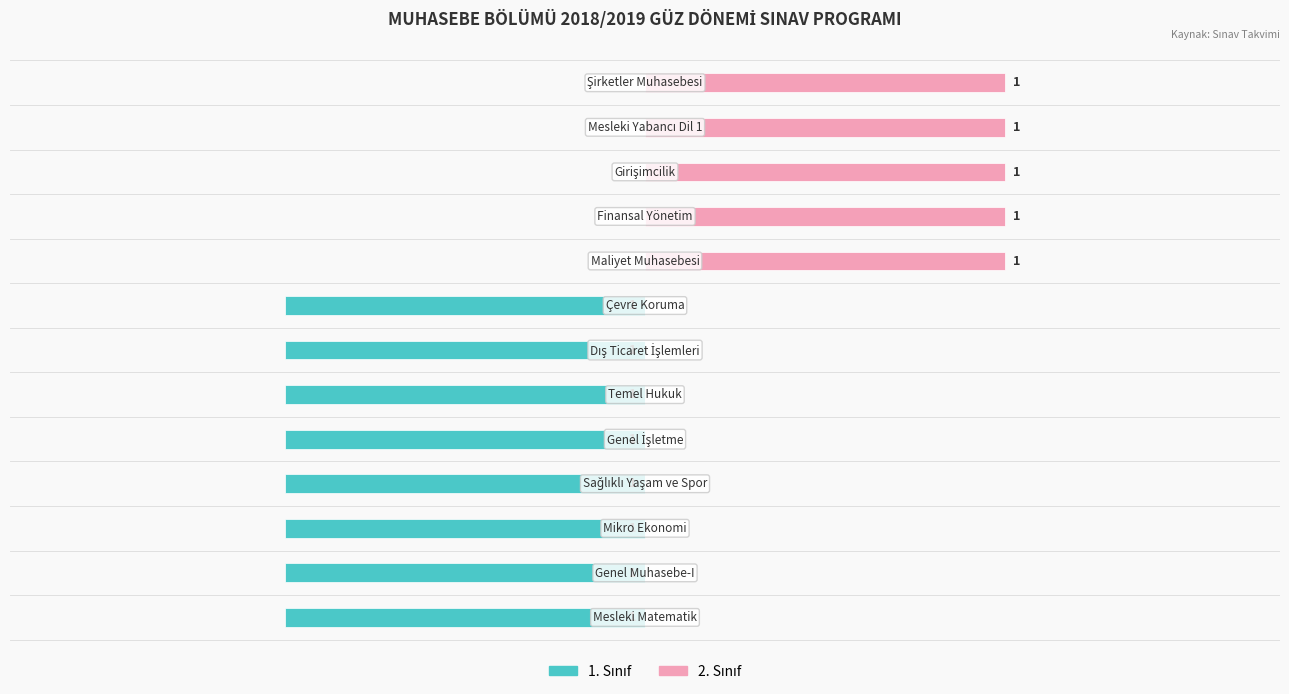

Is the value of 2. Sınıf at 12 greater than the value of 1. Sınıf at 9?

Yes